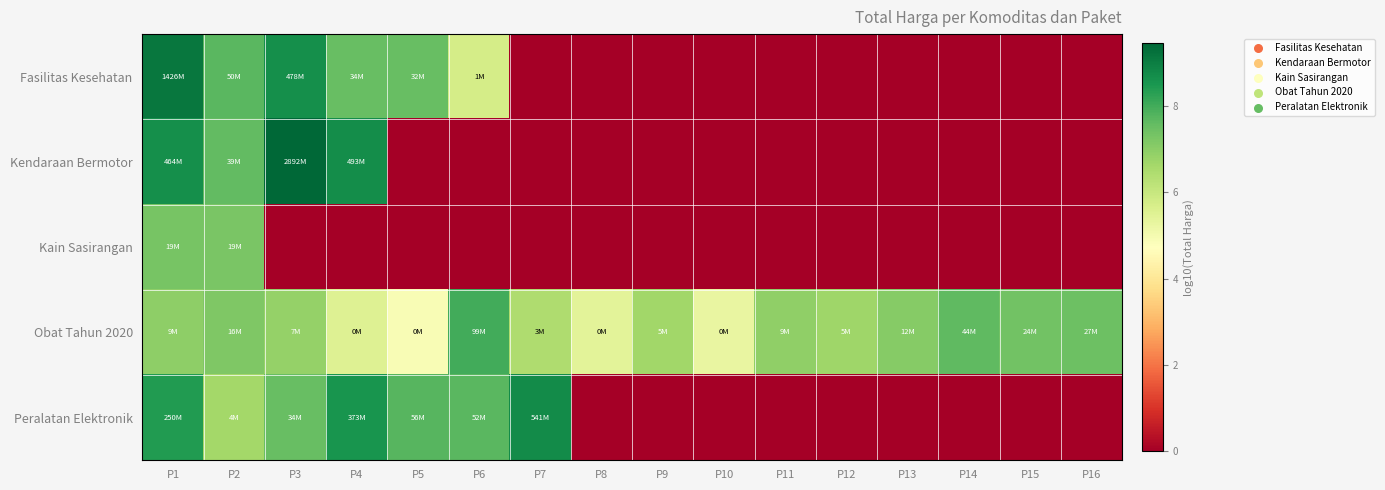

Reading right to left, what are all the values shown in this chart?

Fasilitas Kesehatan: P16=0.0	P15=0.0	P14=0.0	P13=0.0	P12=0.0	P11=0.0	P10=0.0	P9=0.0	P8=0.0	P7=0.0	P6=5.8	P5=7.5	P4=7.5	P3=8.7	P2=7.7	P1=9.2
Kendaraan Bermotor: P16=0.0	P15=0.0	P14=0.0	P13=0.0	P12=0.0	P11=0.0	P10=0.0	P9=0.0	P8=0.0	P7=0.0	P6=0.0	P5=0.0	P4=8.7	P3=9.5	P2=7.6	P1=8.7
Kain Sasirangan: P16=0.0	P15=0.0	P14=0.0	P13=0.0	P12=0.0	P11=0.0	P10=0.0	P9=0.0	P8=0.0	P7=0.0	P6=0.0	P5=0.0	P4=0.0	P3=0.0	P2=7.3	P1=7.3
Obat Tahun 2020: P16=7.4	P15=7.4	P14=7.6	P13=7.1	P12=6.7	P11=6.9	P10=5.3	P9=6.7	P8=5.4	P7=6.4	P6=8.0	P5=4.9	P4=5.5	P3=6.9	P2=7.2	P1=7.0
Peralatan Elektronik: P16=0.0	P15=0.0	P14=0.0	P13=0.0	P12=0.0	P11=0.0	P10=0.0	P9=0.0	P8=0.0	P7=8.7	P6=7.7	P5=7.7	P4=8.6	P3=7.5	P2=6.6	P1=8.4